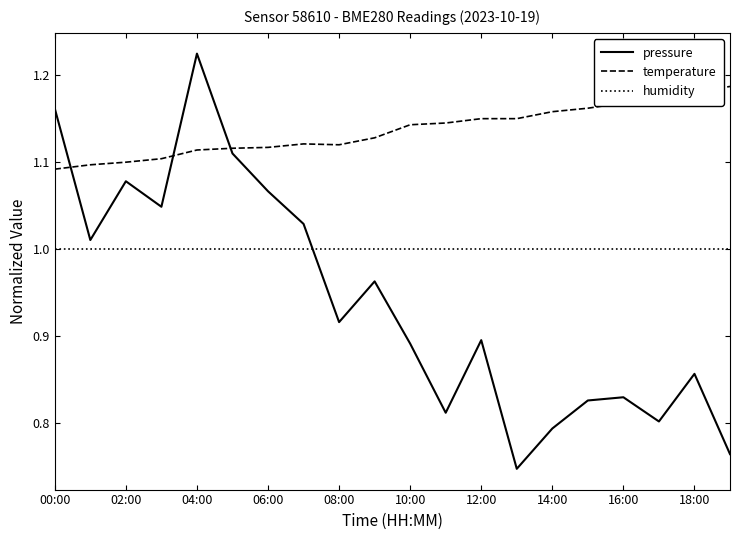

List the series in order of their overall mean, highest first.

temperature, humidity, pressure